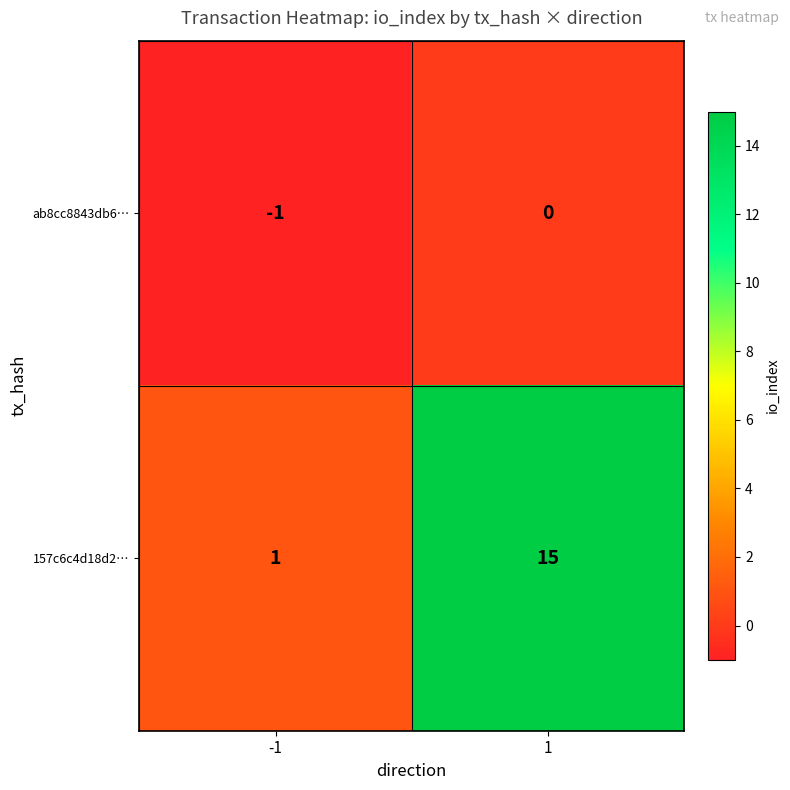

At which category does the chart reach its peak across all series?

1